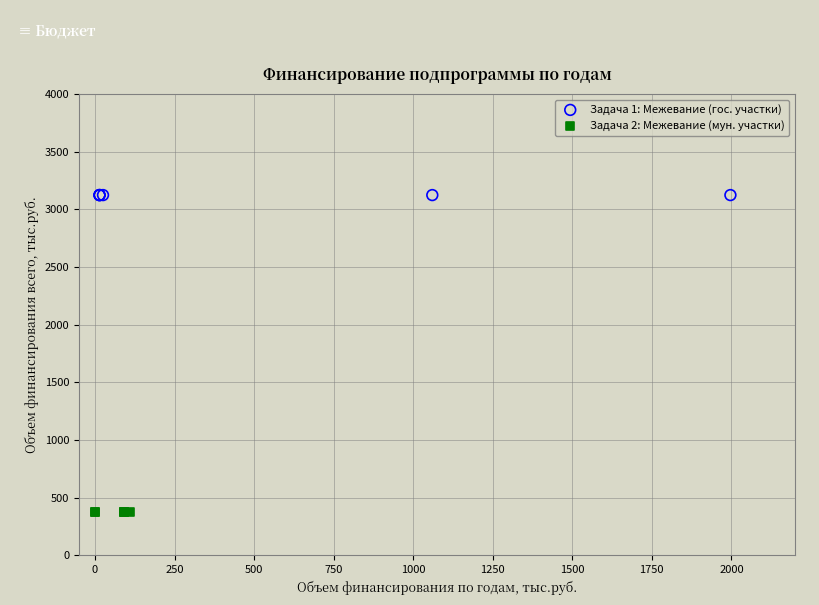

Which series contains the highest Y value?

Задача 1: Межевание (гос. участки)